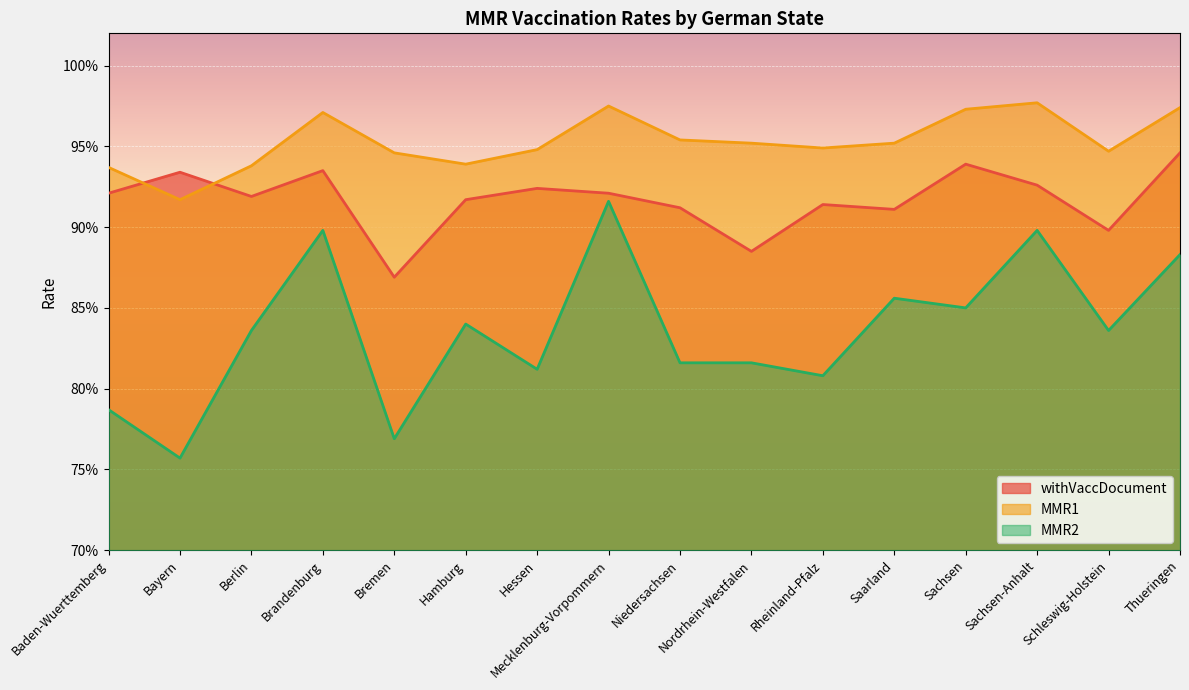

The value of withVaccDocument at Sachsen-Anhalt is 1.6. True or false?

False